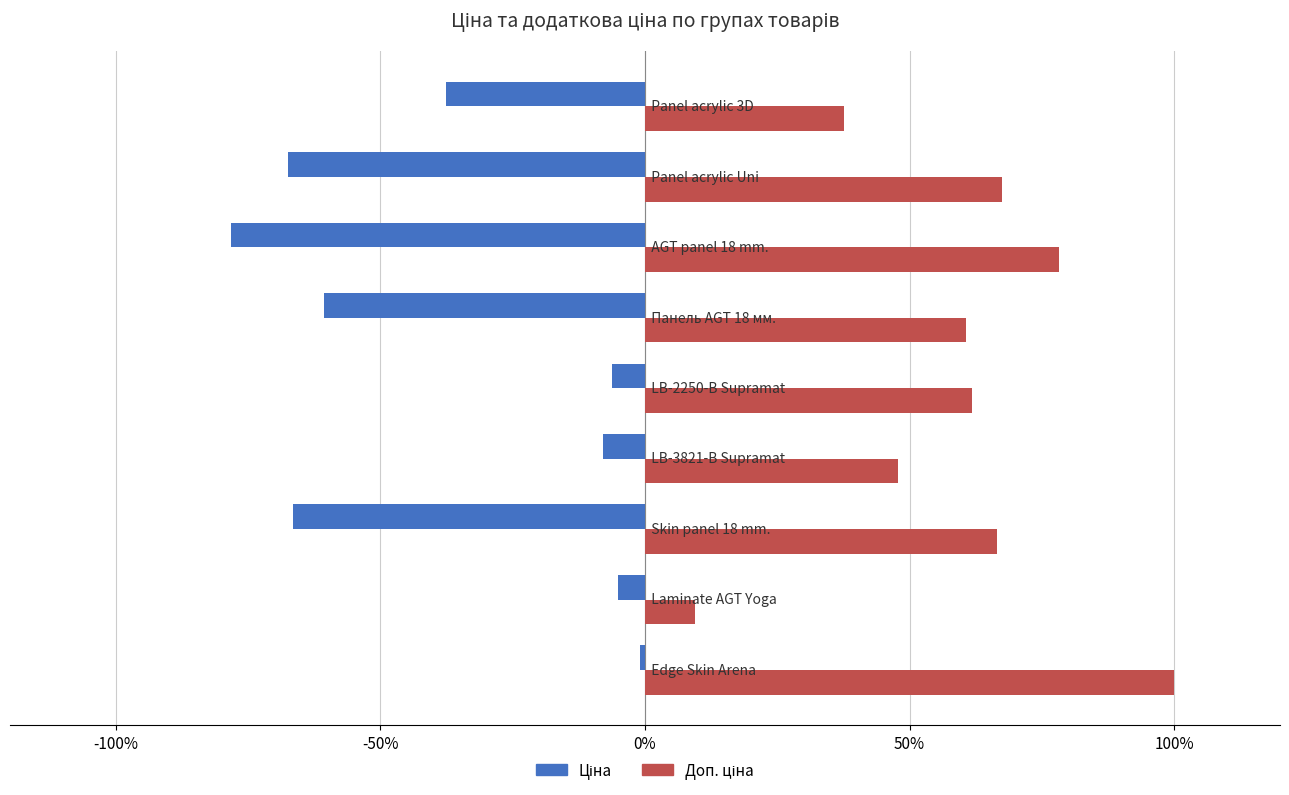

What is the maximum value shown in the chart?

100.0